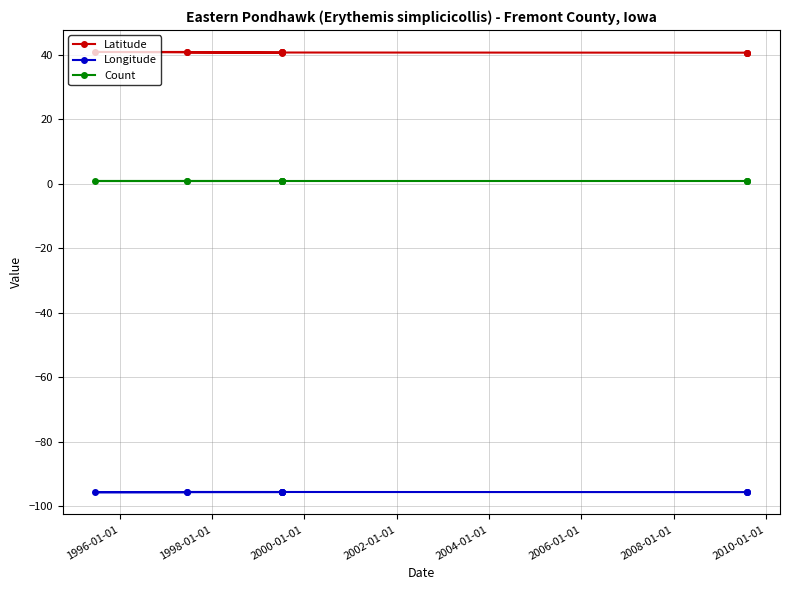

At which category does Longitude reach its first local valley?

1998-01-01